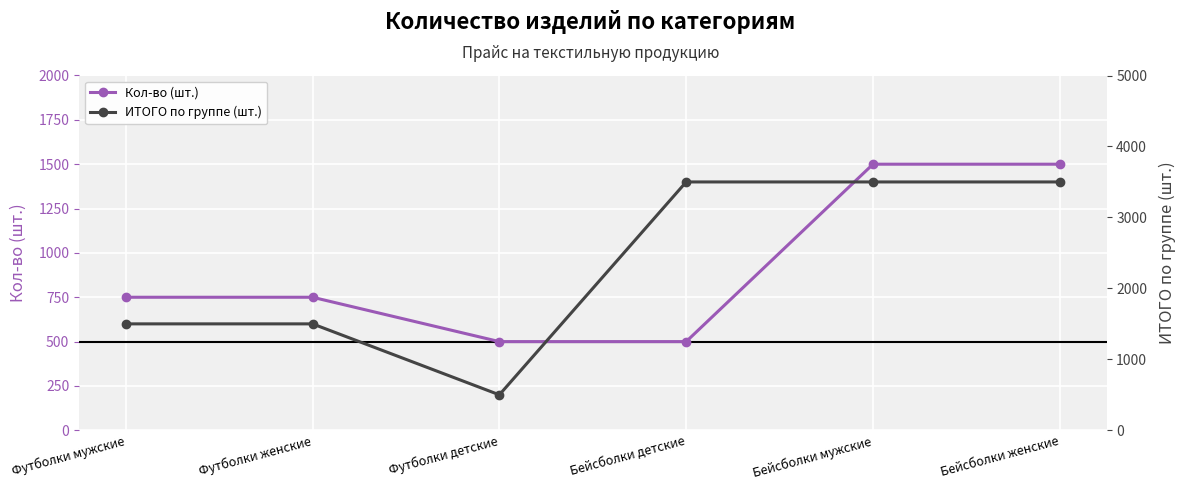

What is the minimum value for ИТОГО по группе (шт.)?

500